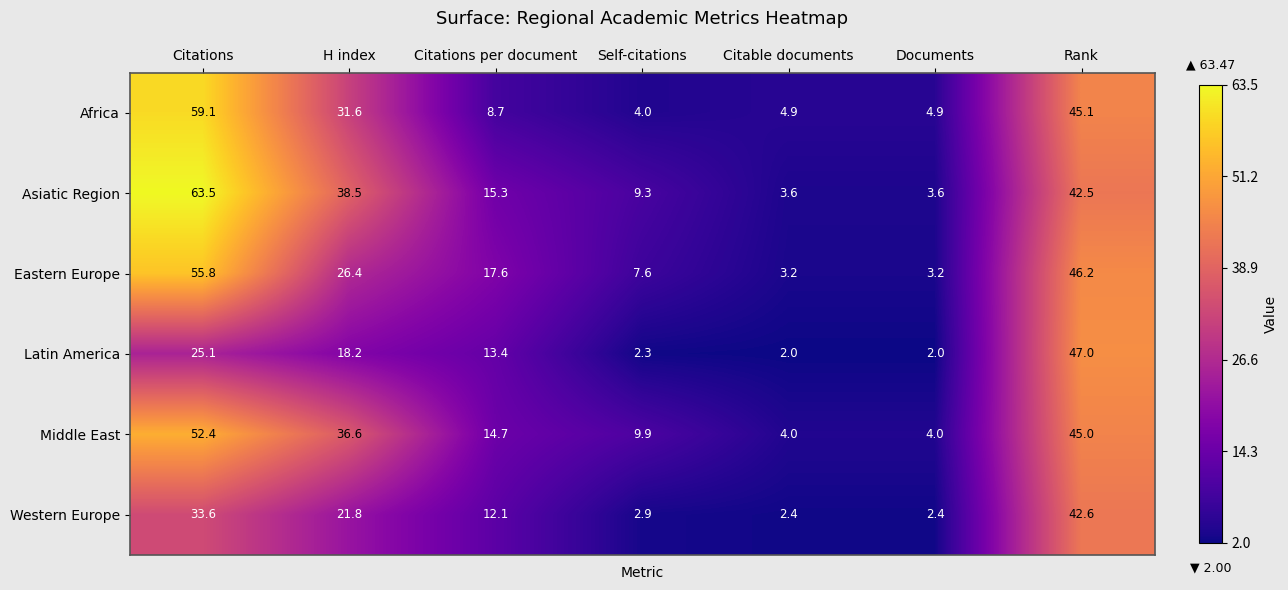

The value of Africa at H index is 31.6. True or false?

True